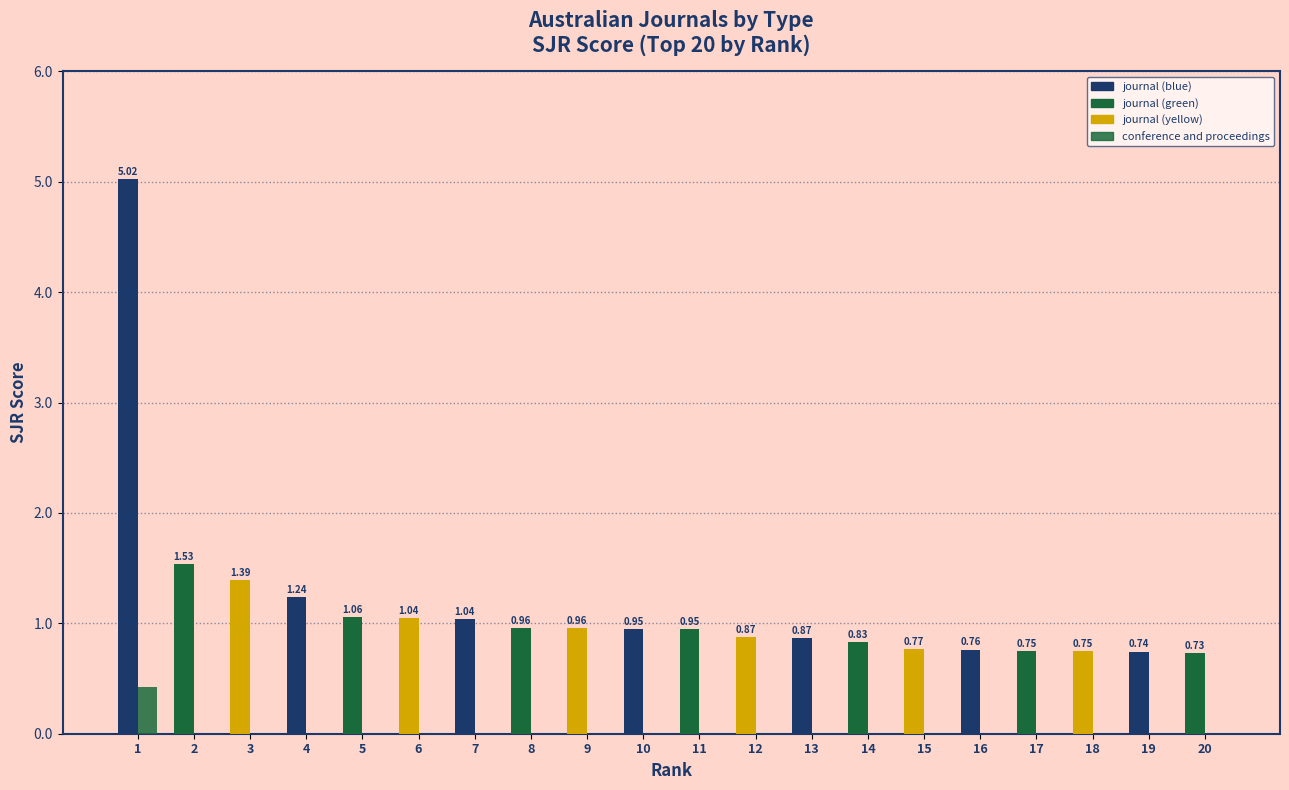

True or false: journal has a value of 0.2 at 12.

False